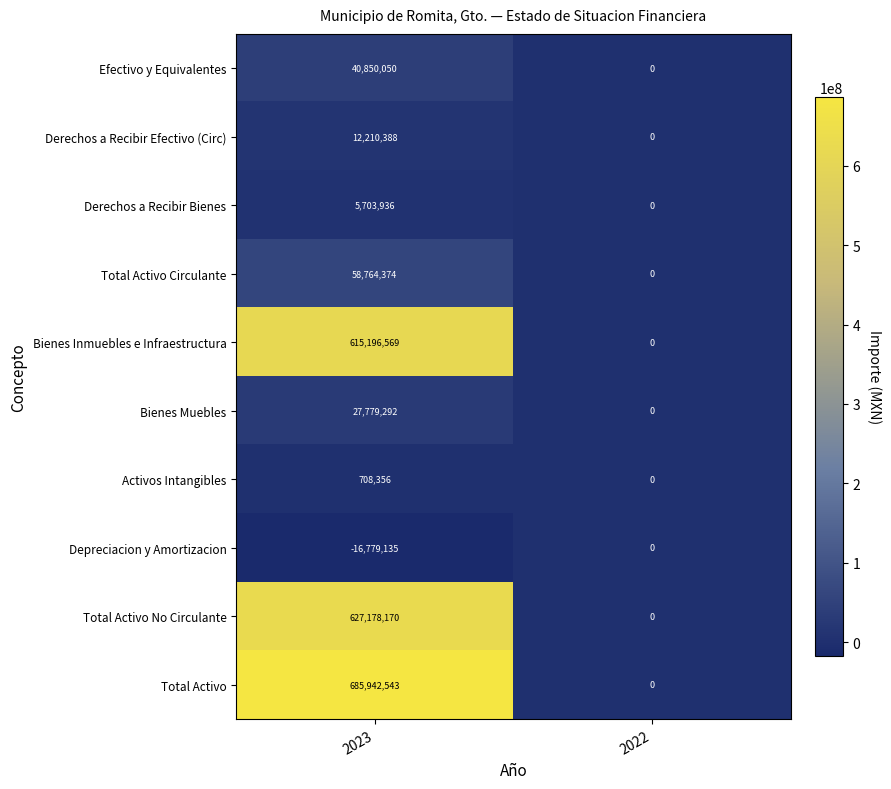

Reading right to left, list all the values displayed in this chart.

Efectivo y Equivalentes: 0	40850050
Derechos a Recibir Efectivo (Circ): 0	12210388
Derechos a Recibir Bienes: 0	5703936
Total Activo Circulante: 0	58764374
Bienes Inmuebles e Infraestructura: 0	615196569
Bienes Muebles: 0	27779292
Activos Intangibles: 0	708356
Depreciacion y Amortizacion: 0	-16779135
Total Activo No Circulante: 0	627178170
Total Activo: 0	685942543